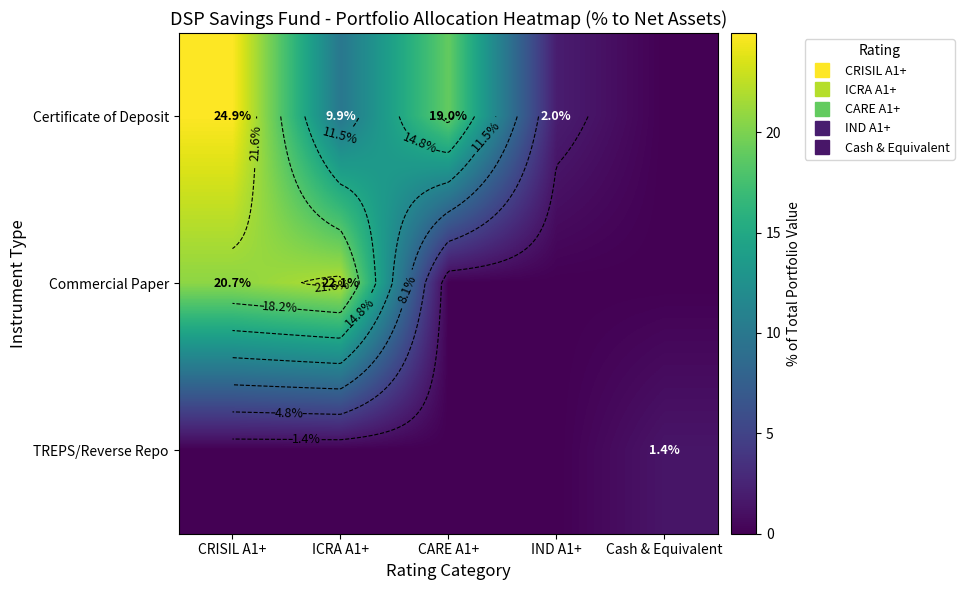

The Certificate of Deposit series shows 9.9 at ICRA A1+. True or false?

True